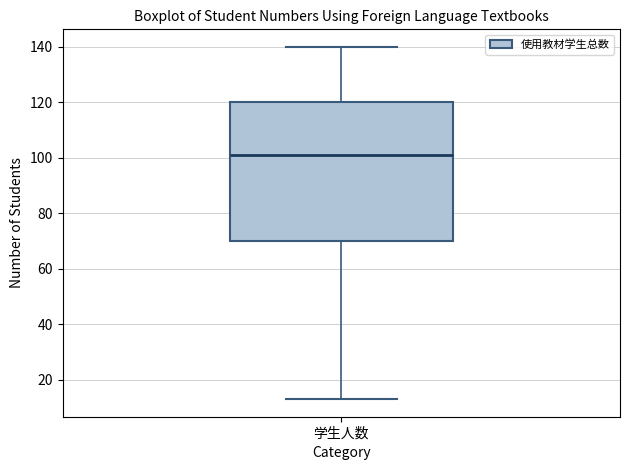

Read this box plot against the y-axis: the position of the median line, the range covered by the box, and the ends of both whiskers. The values are not printed on the chart, so give them approximately, as read against the axis.

median 102, box 70 to 120, whiskers 14 to 140